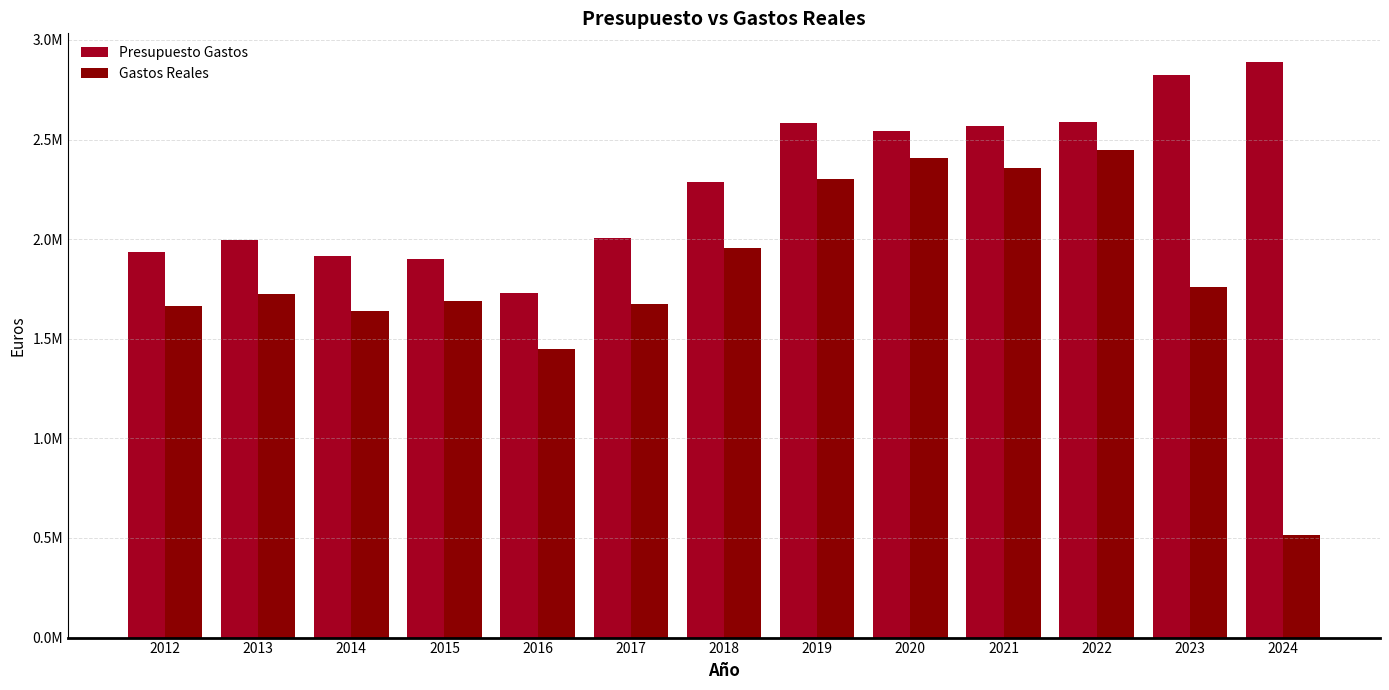

At which label is Presupuesto Gastos closest to 2309225?

2018